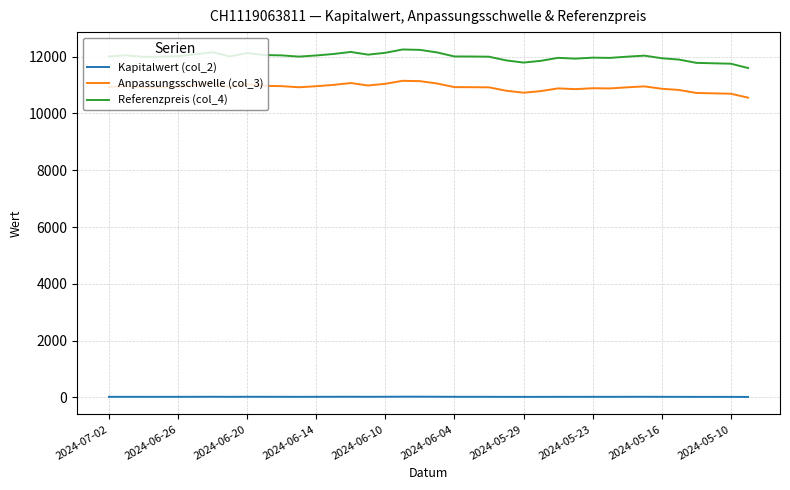

What is the minimum value for Referenzpreis (col_4)?

11602.2